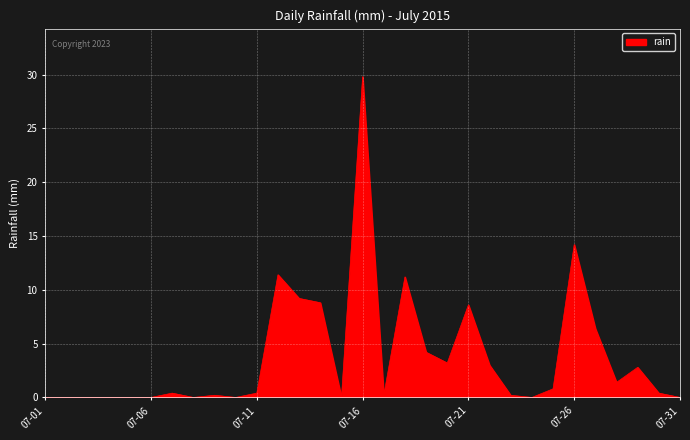

What is the difference between the maximum and minimum values?

29.8